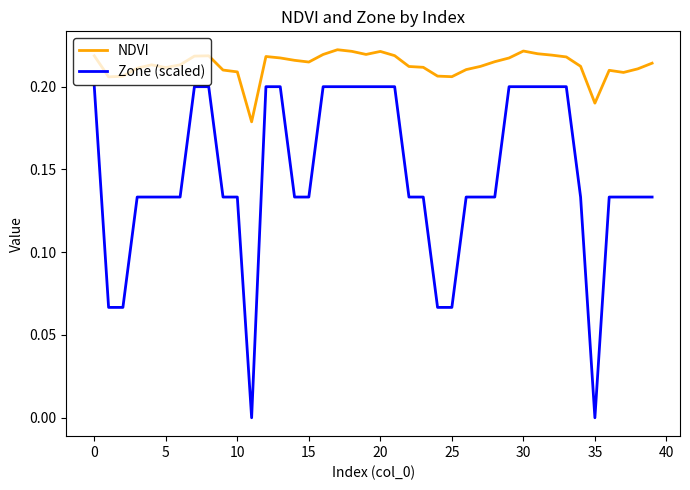

How many lines are shown in the chart?

2